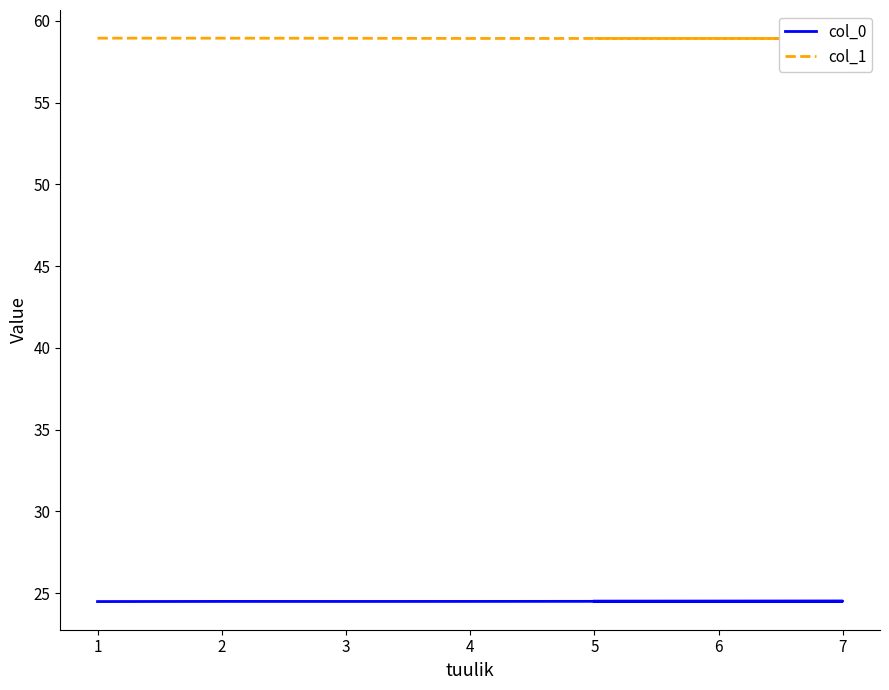

The col_0 series shows 24.5 at 7. True or false?

True